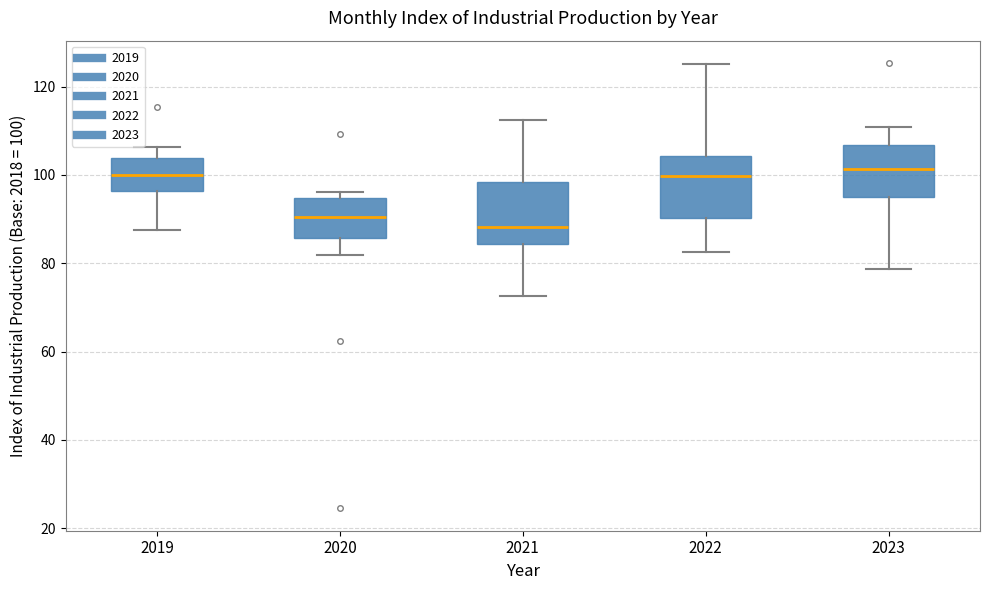

Reading left to right, transcribe this box plot: for each box, give where its median line is, the range the box spans, and where its two whiskers end, as read against the y-axis. The values are not printed on the chart, so give them approximately, as read against the axis.

2019: median 100, box 96 to 104, whiskers 88 to 106
2020: median 90, box 86 to 94, whiskers 82 to 96
2021: median 88, box 84 to 98, whiskers 72 to 112
2022: median 100, box 90 to 104, whiskers 82 to 126
2023: median 102, box 96 to 106, whiskers 78 to 110